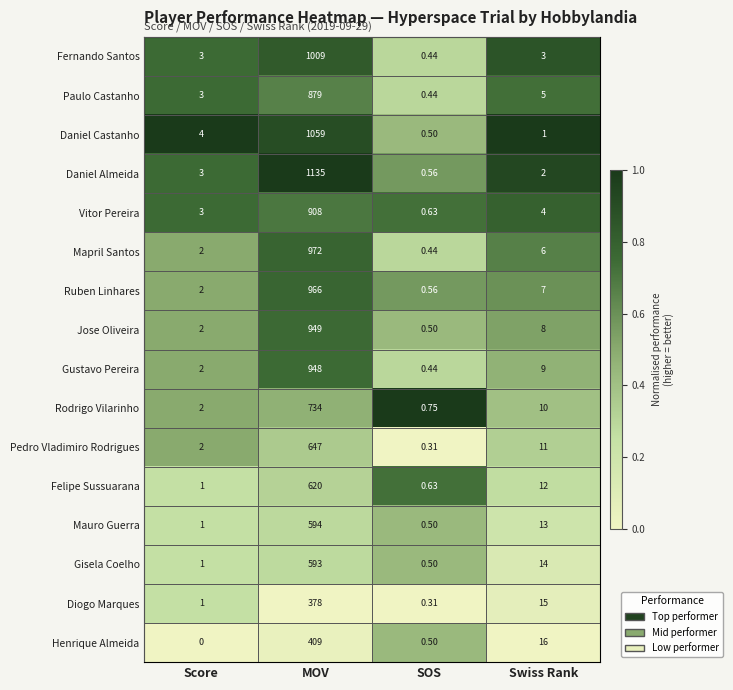

At which category is the sum across all series the highest?

MOV